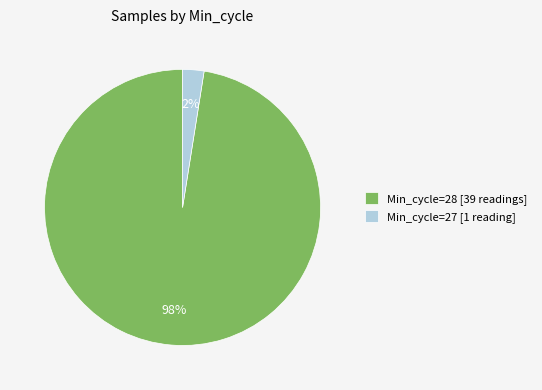

The Min_cycle=27 [1 reading] slice represents 16% of the pie. True or false?

False